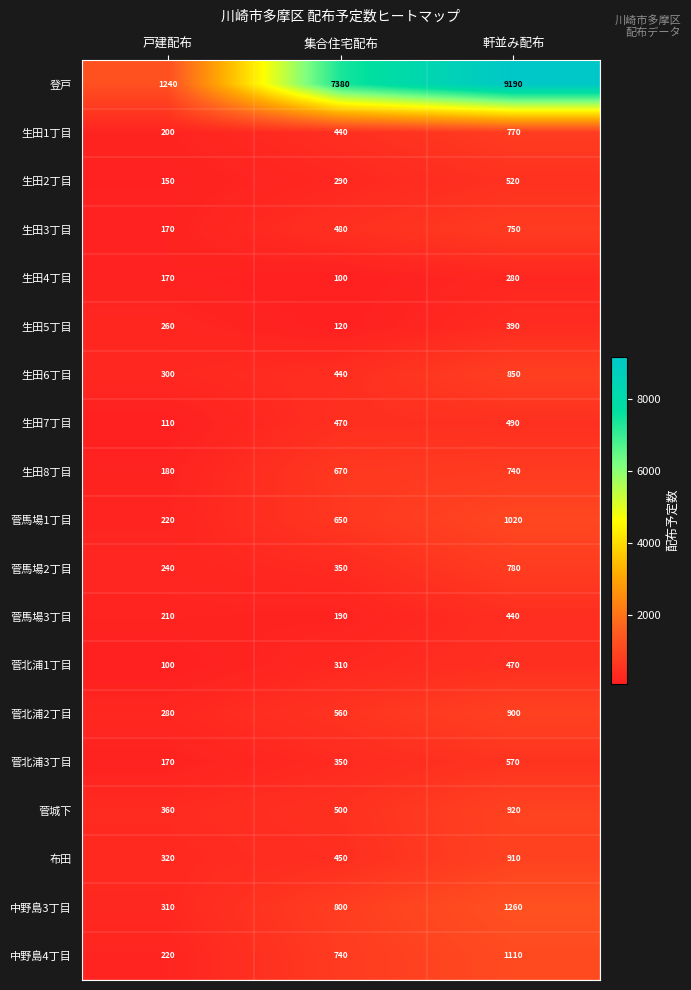

How many data points in 生田5丁目 are less than 260?

1